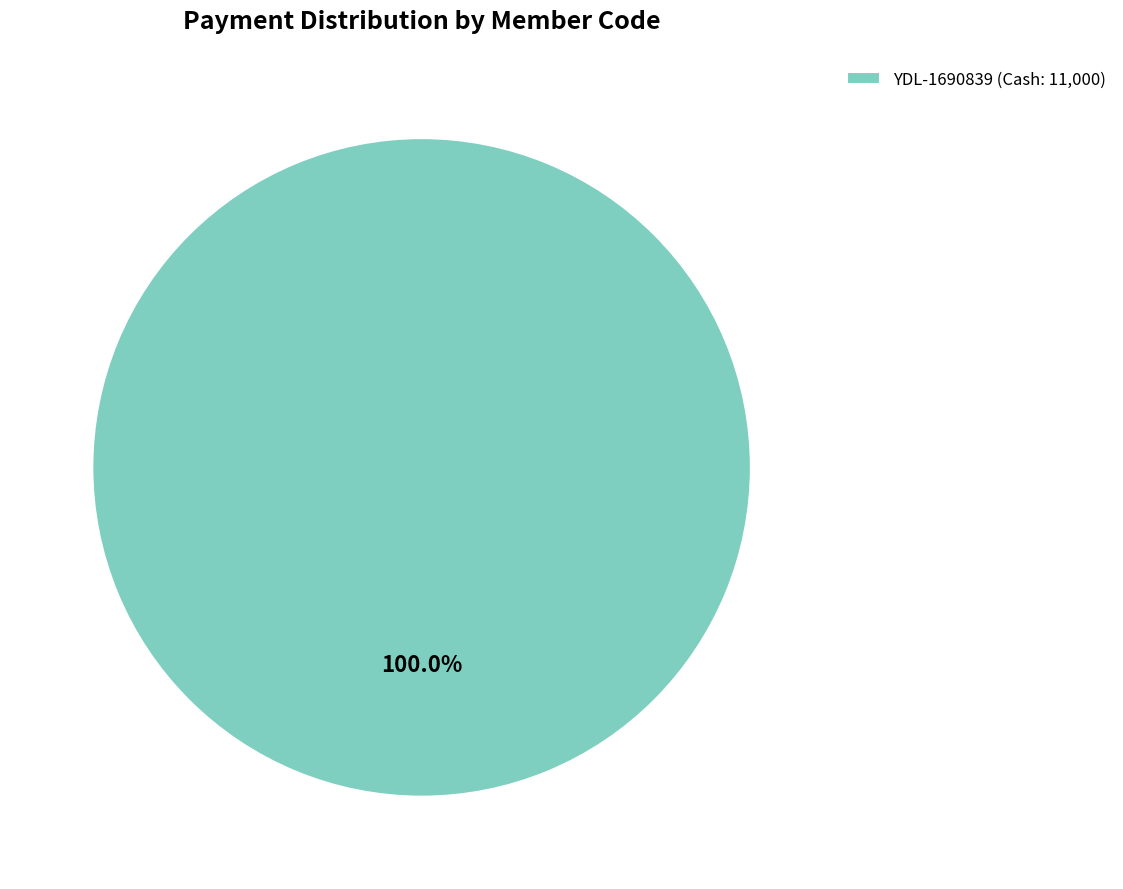

How many segments does this pie chart have?

1